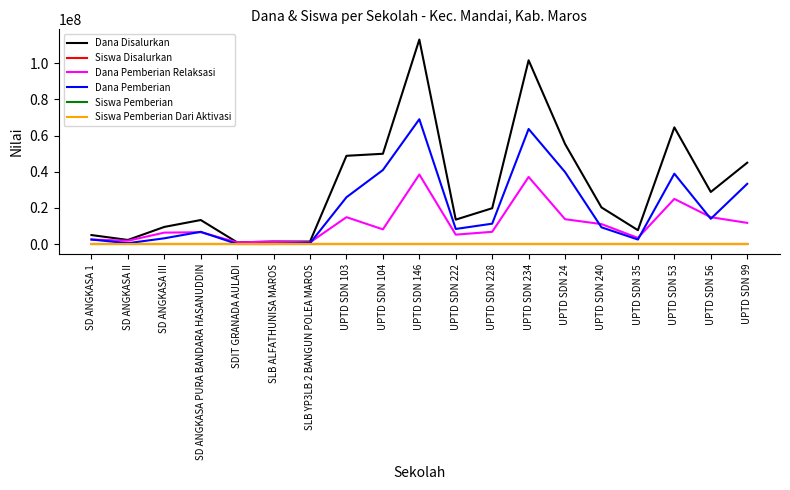

What is the maximum value for Dana Pemberian?

69075000